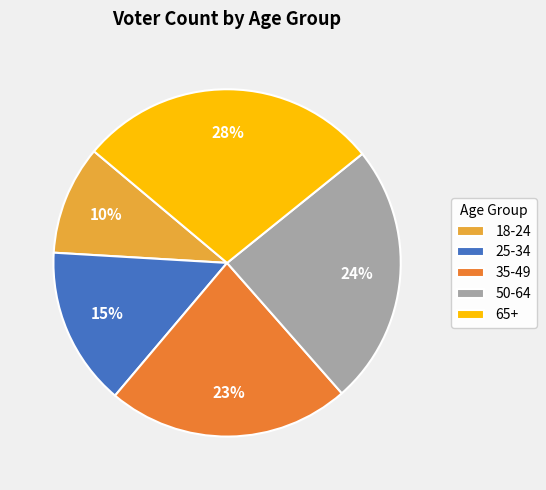

Does 65+ represent more than half of the total?

No